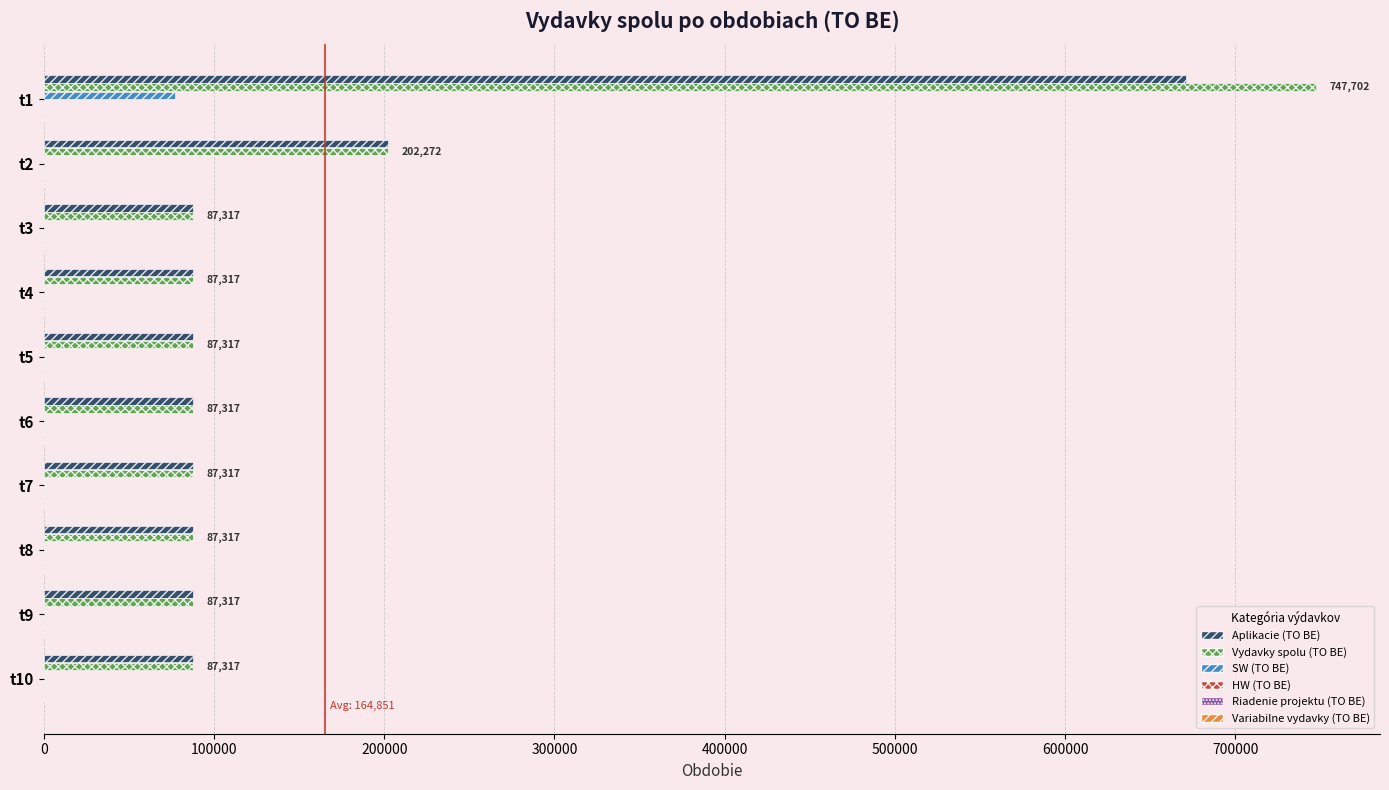

The value of Vydavky spolu (TO BE) at t2 is 202272.0. True or false?

True